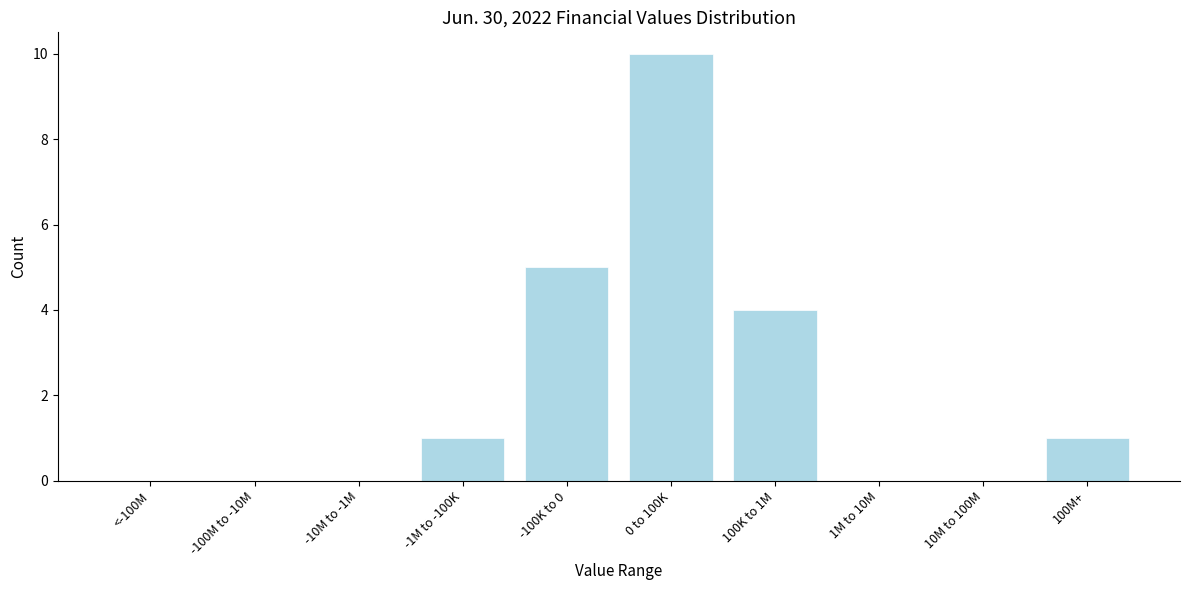

Reading left to right, list all the values displayed in this chart.

<-100M=0	-100M to -10M=0	-10M to -1M=0	-1M to -100K=1	-100K to 0=5	0 to 100K=10	100K to 1M=4	1M to 10M=0	10M to 100M=0	100M+=1